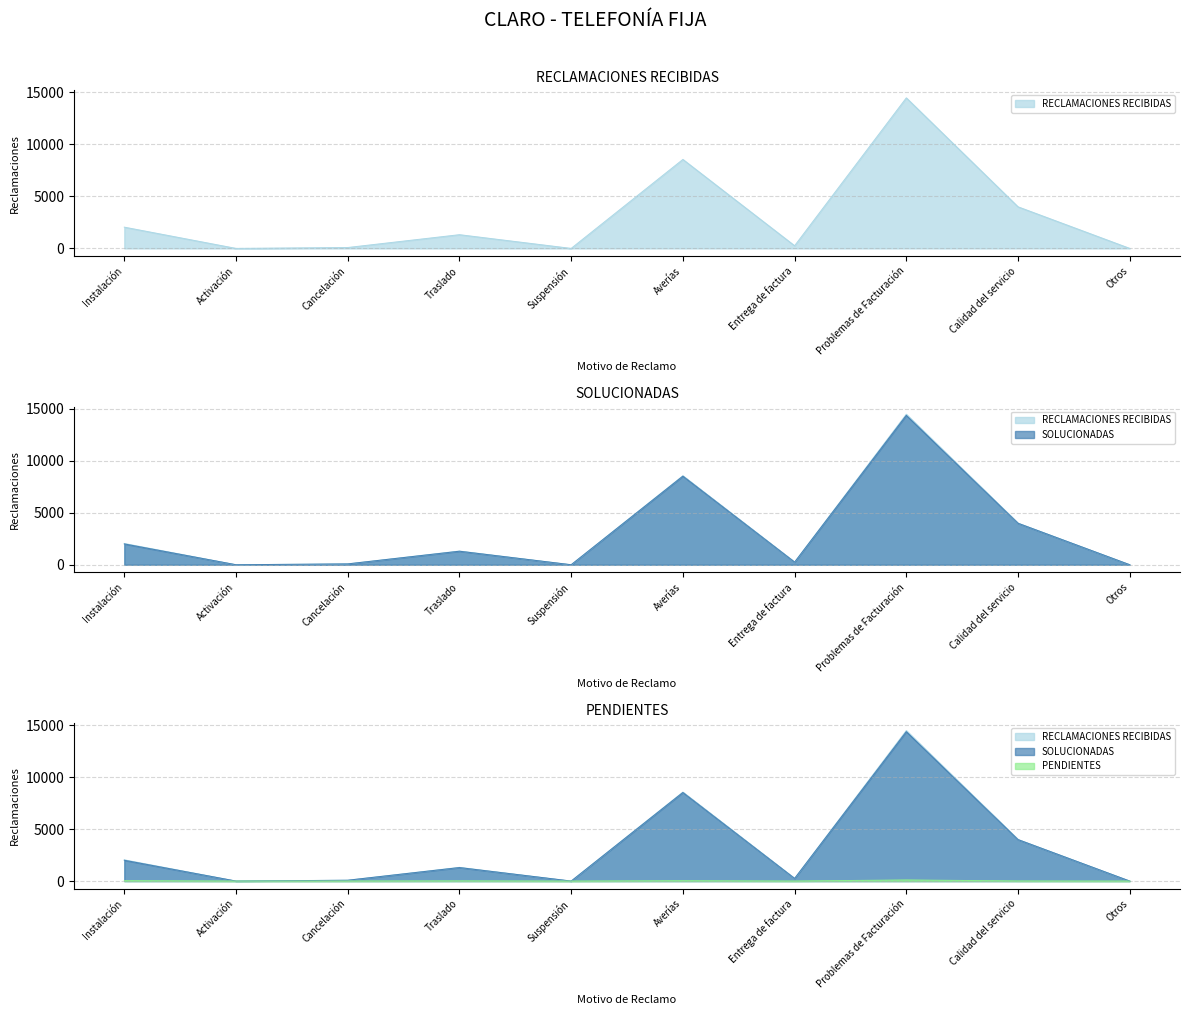

Reading left to right, what are all the values shown in this chart?

RECLAMACIONES RECIBIDAS: Instalación=2044	Activación=0	Cancelación=85	Traslado=1319	Suspensión=0	Averías=8559	Entrega de factura=256	Problemas de Facturación=14480	Calidad del servicio=4000	Otros=0
SOLUCIONADAS: Instalación=2002	Activación=0	Cancelación=80	Traslado=1300	Suspensión=0	Averías=8522	Entrega de factura=253	Problemas de Facturación=14372	Calidad del servicio=3990	Otros=0
PENDIENTES: Instalación=42	Activación=0	Cancelación=5	Traslado=19	Suspensión=0	Averías=37	Entrega de factura=3	Problemas de Facturación=108	Calidad del servicio=10	Otros=0